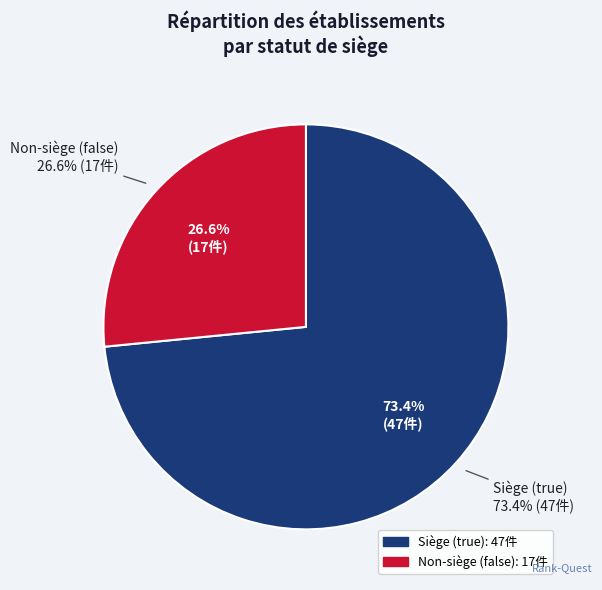

To the nearest percent, what is the difference between the largest and smallest slice percentages?

47%